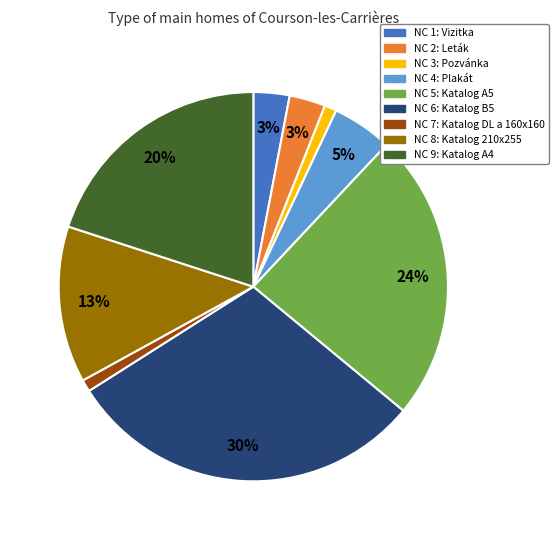

Do NC 4: Plakát and NC 9: Katalog A4 together represent more than half of the pie?

No